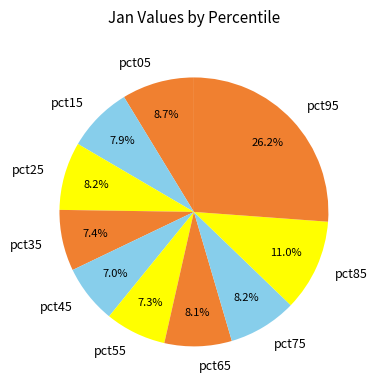

What percentage is NOT represented by pct15?

92.1%